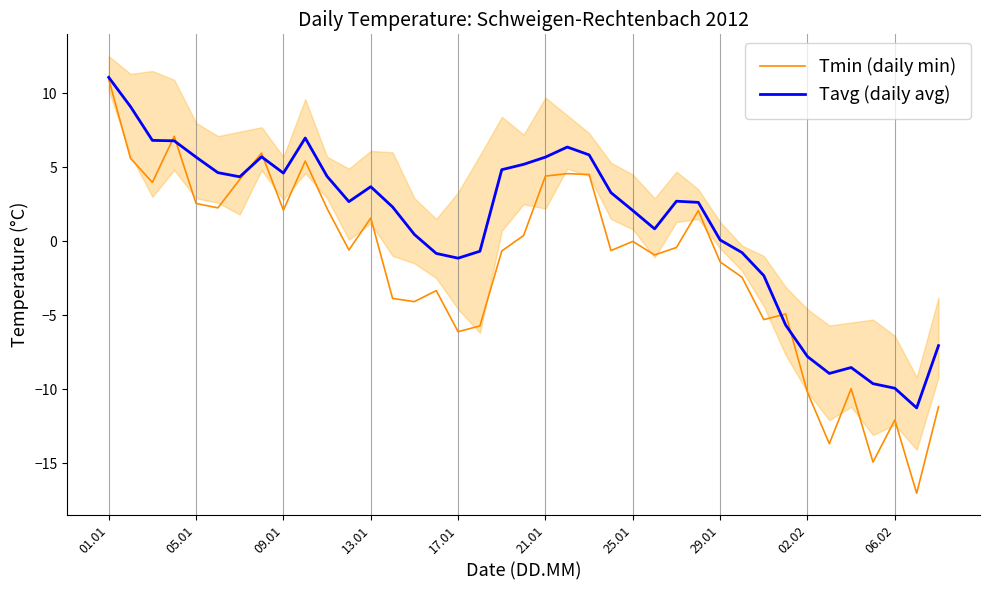

How many data points does each series have?

39